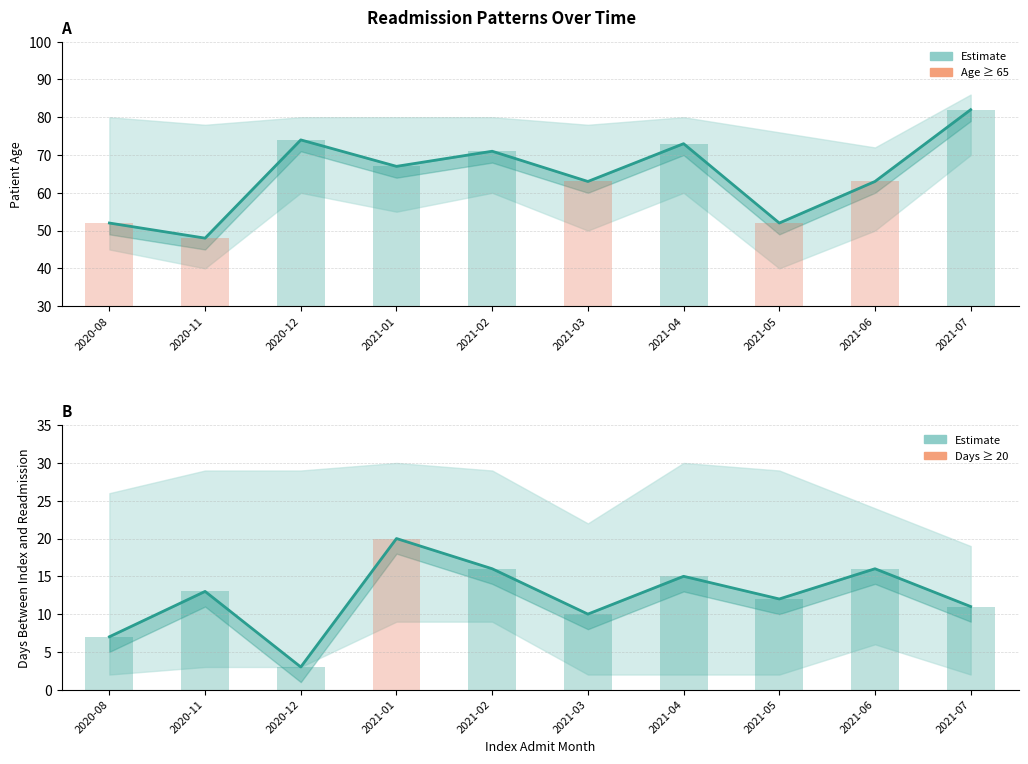

What is the sum of the Days to Readmission (estimate) values at 2021-03 and 2021-05?

22